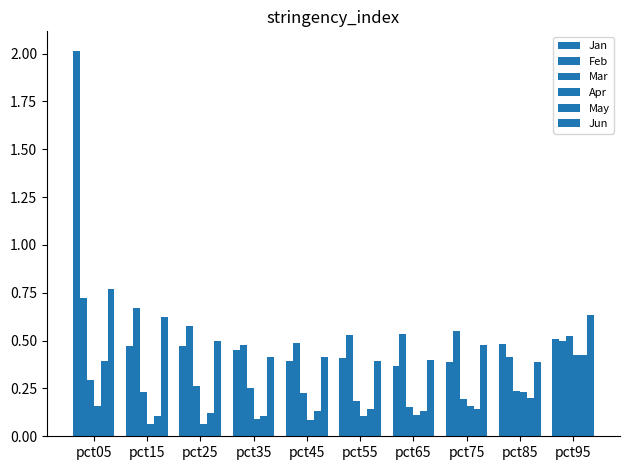

Is it true that Apr equals 0.2 at pct75?

True